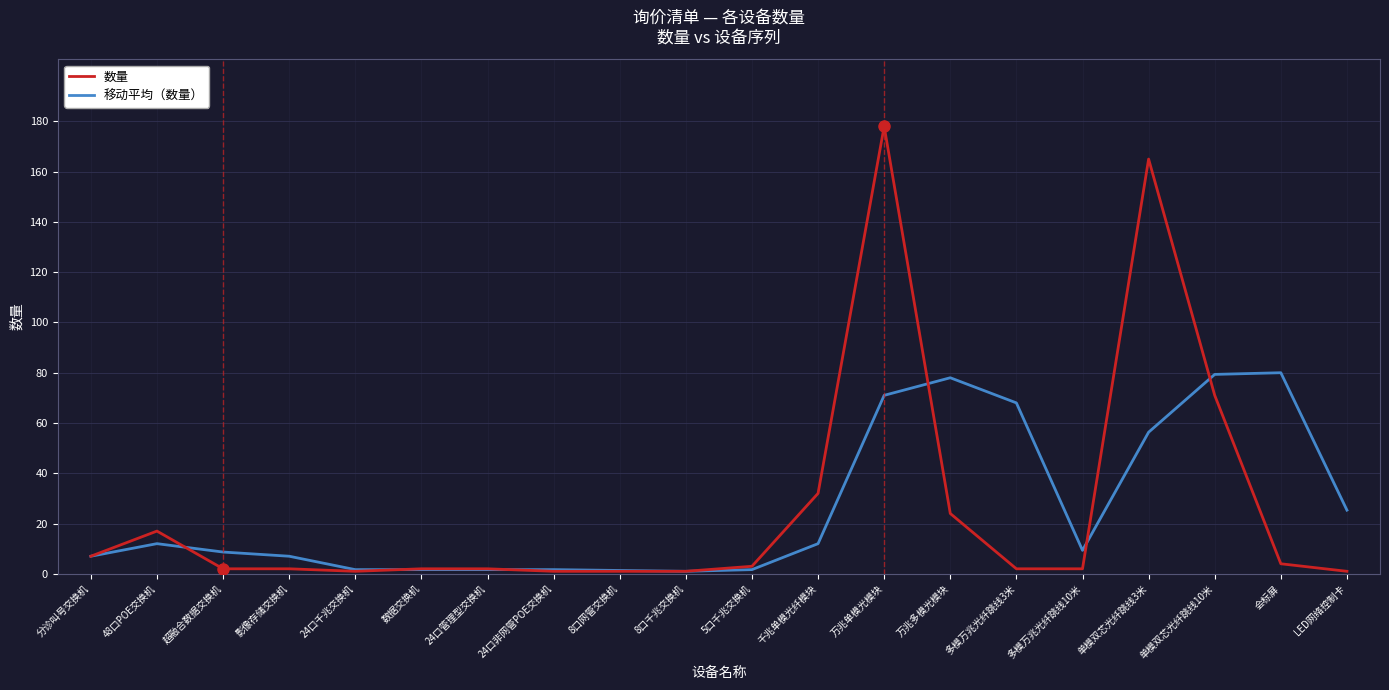

Which category has the highest value in the 数量 series?

万兆单模光模块